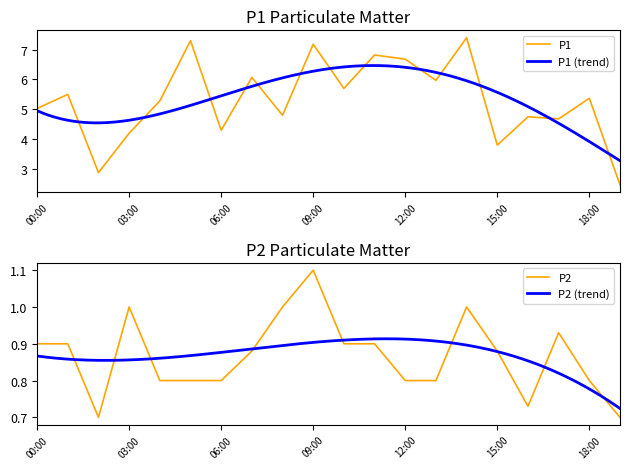

What is the value of the P1 point at the 20th from the left?

2.5